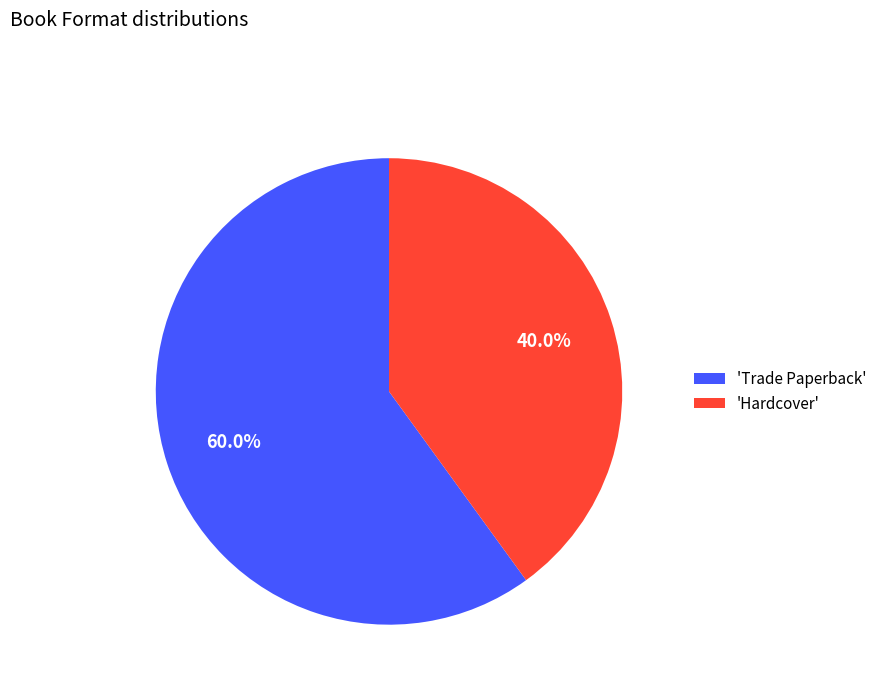

Approximately how many times larger is the value at 'Hardcover' compared to 'Trade Paperback'?

0.7